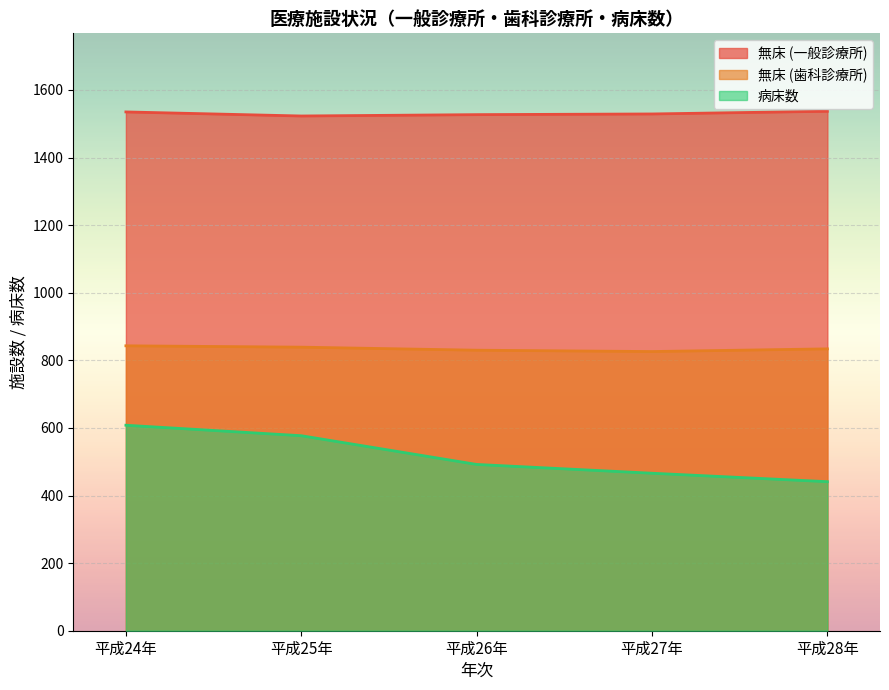

True or false: 病床数 has a value of 760 at 平成28年.

False